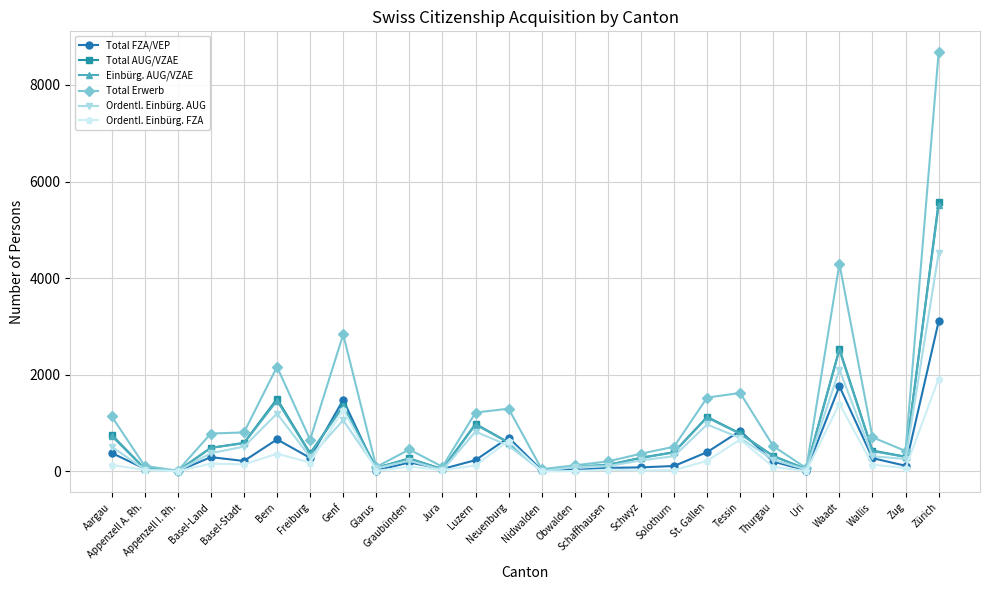

At which category is the sum across all series the highest?

Zürich